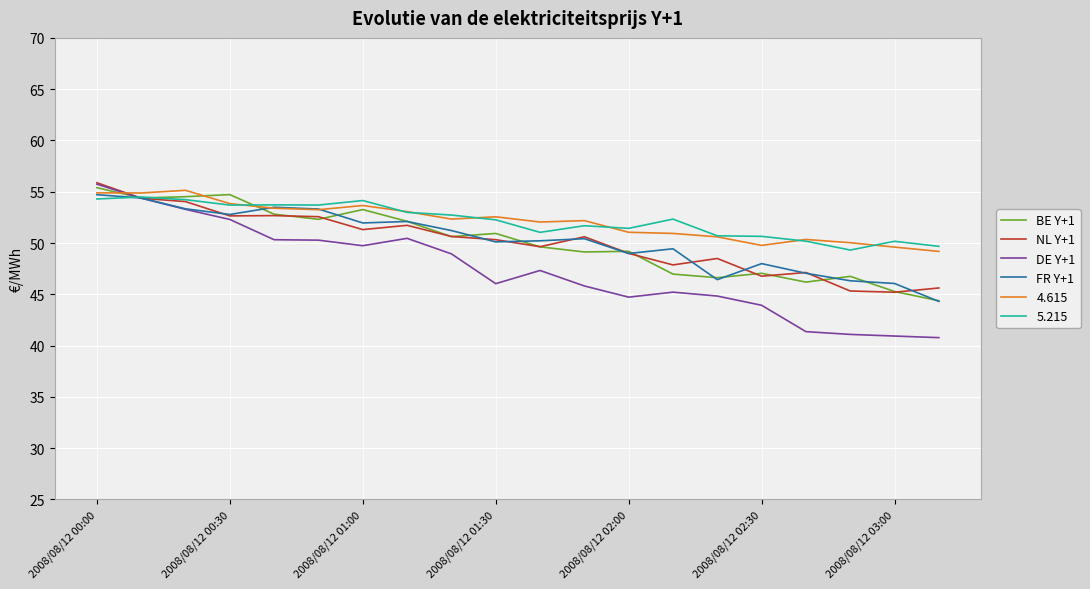

Which series has the largest range (max minus min)?

DE Y+1